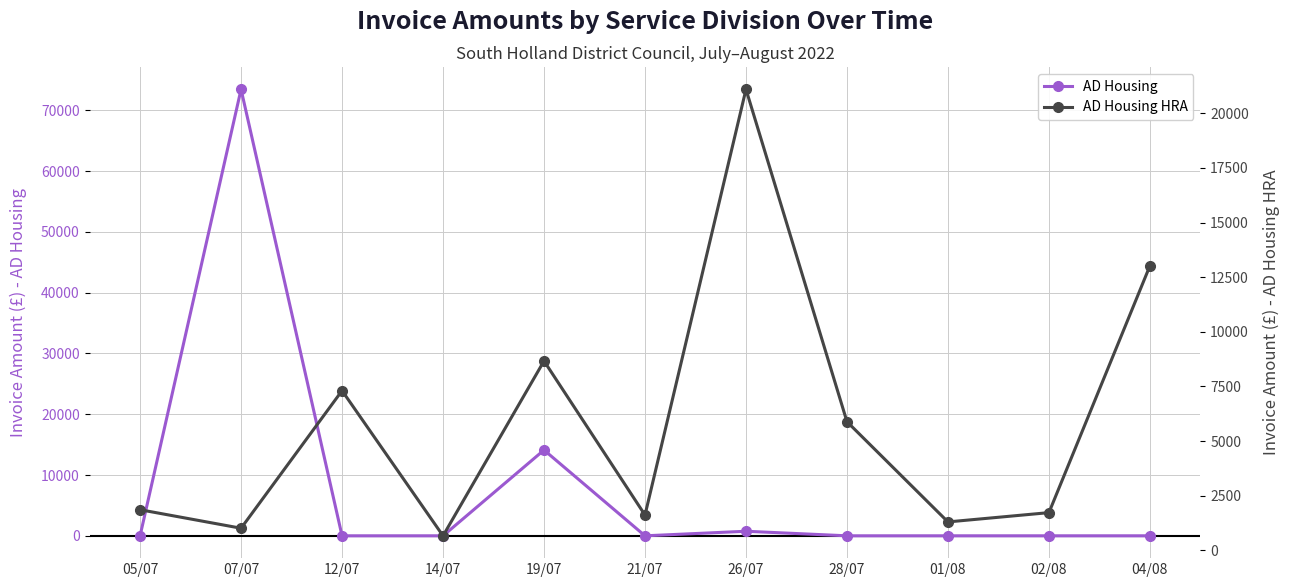

What is the total value across all series at 02/08?

1721.7